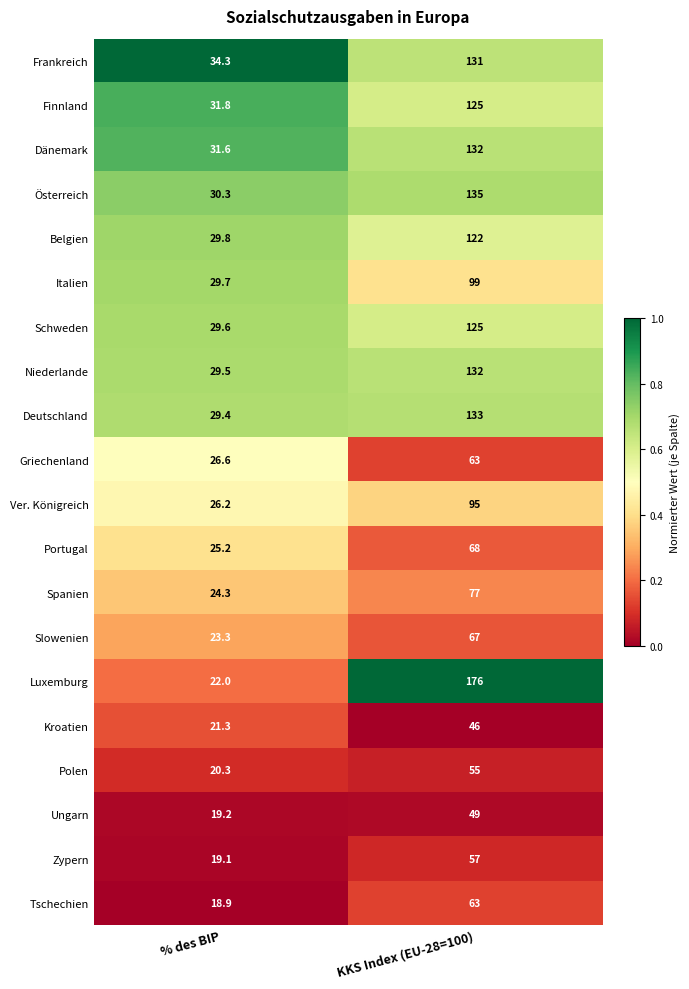

What is the difference between the highest and lowest values at % des BIP?

15.4